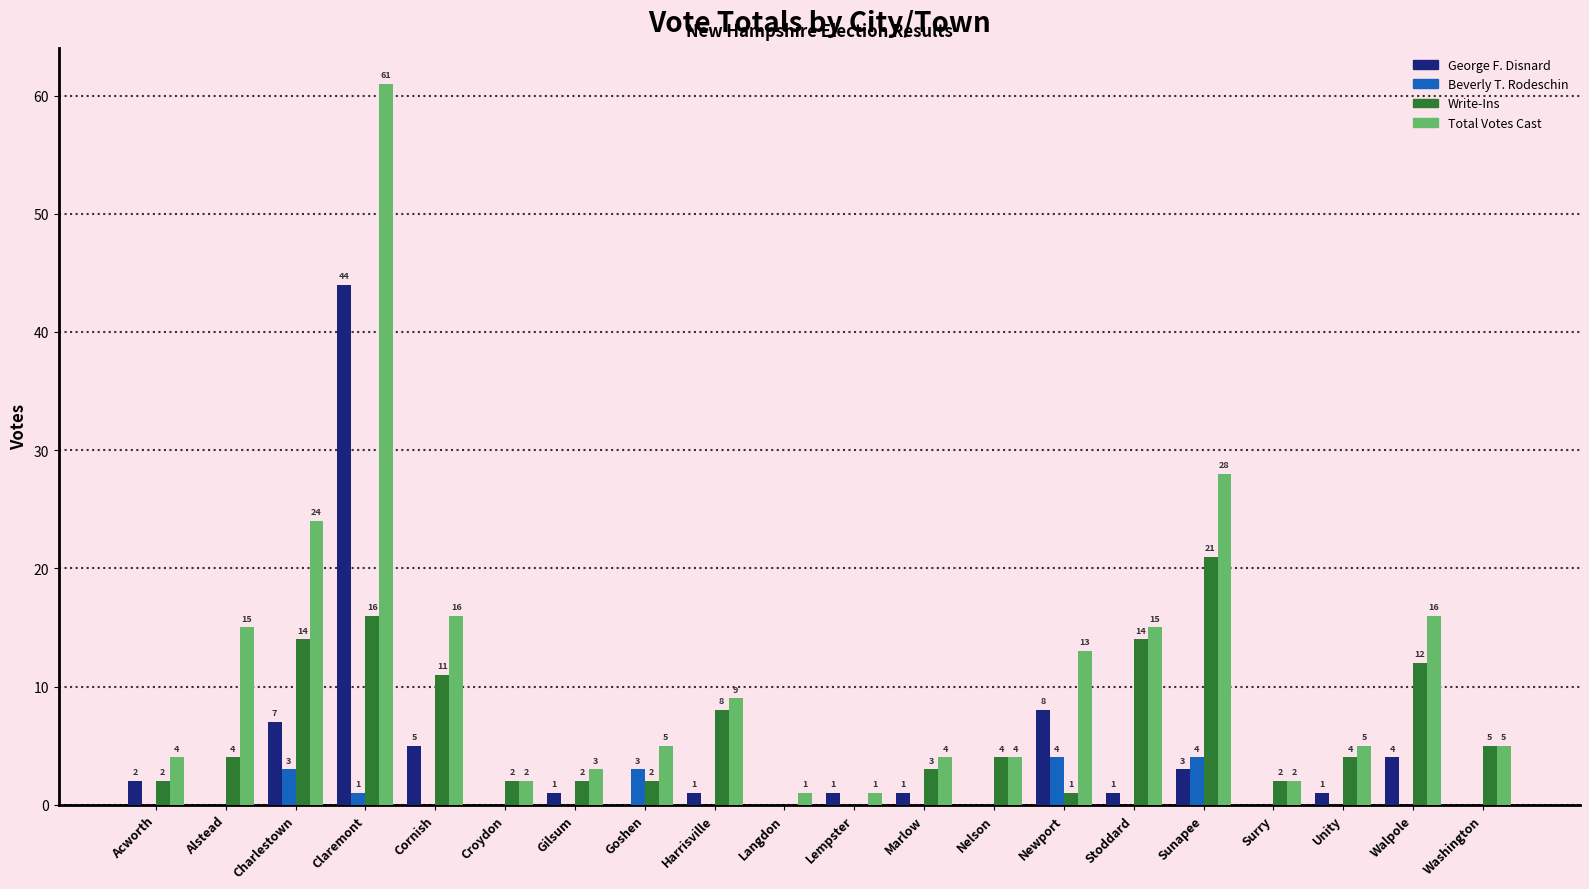

Is the value of Total Votes Cast at Nelson greater than the value of Beverly T. Rodeschin at Langdon?

Yes